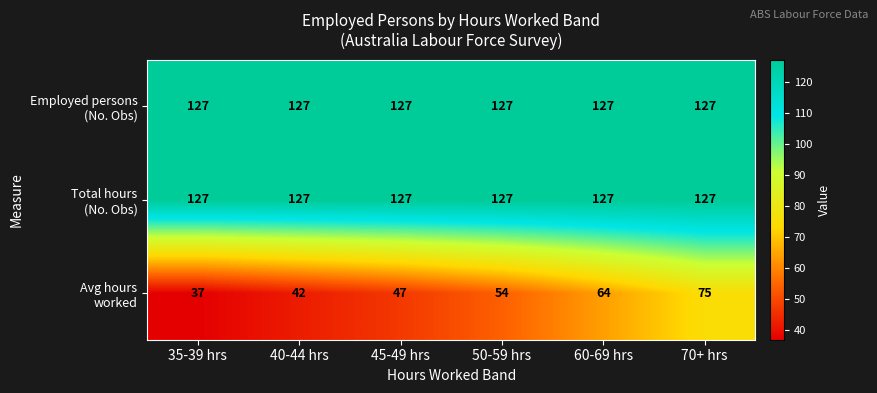

What is the greatest value displayed?

127